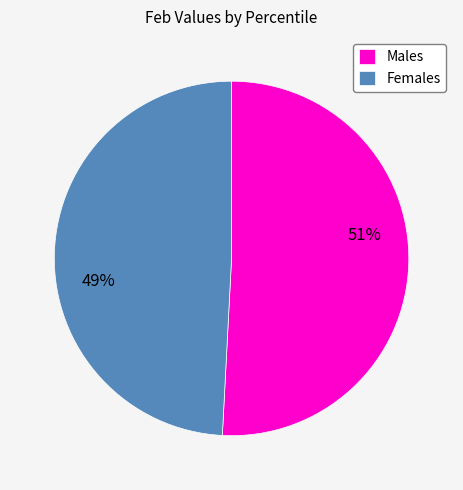

Combined, do Females and Males account for over 50%?

Yes